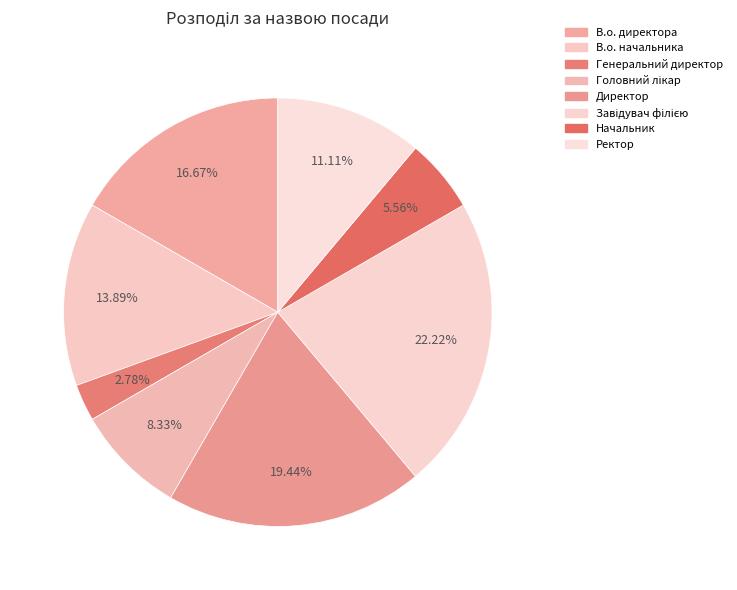

How many segments does this pie chart have?

8